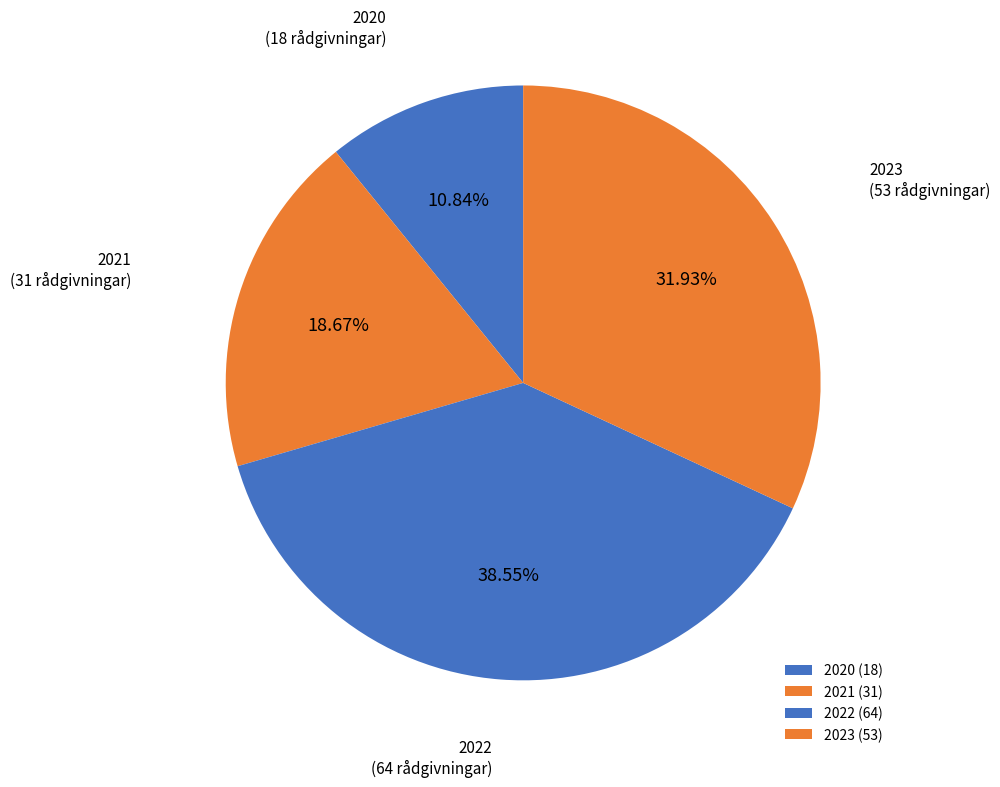

What percentage is the 2022 slice, to the nearest percent?

39%